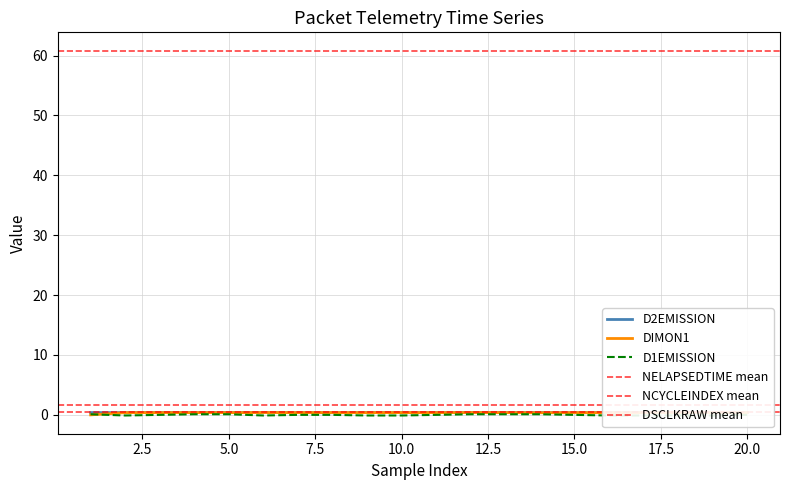

What is the lowest value of the D1EMISSION series?

-0.1